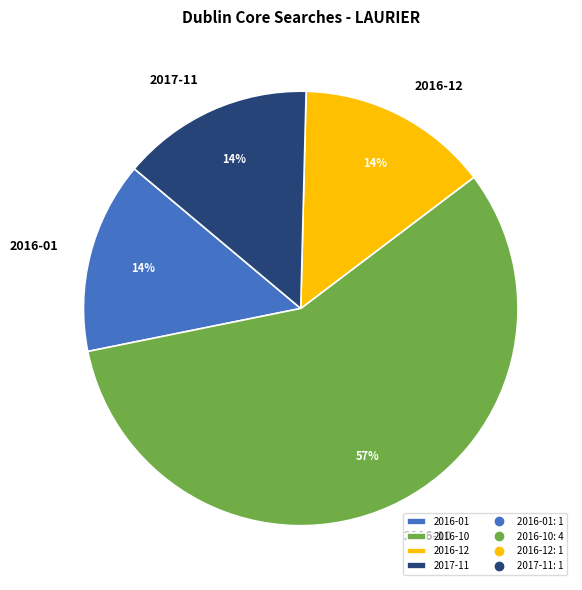

Count the number of slices in the pie.

4